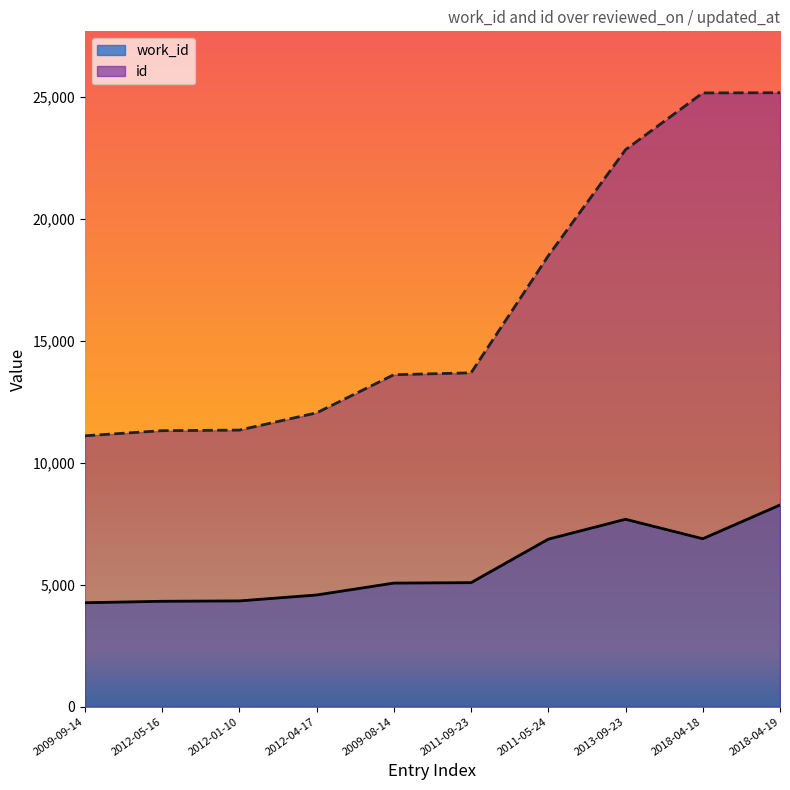

Which category has the highest value across all series?

2018-04-19